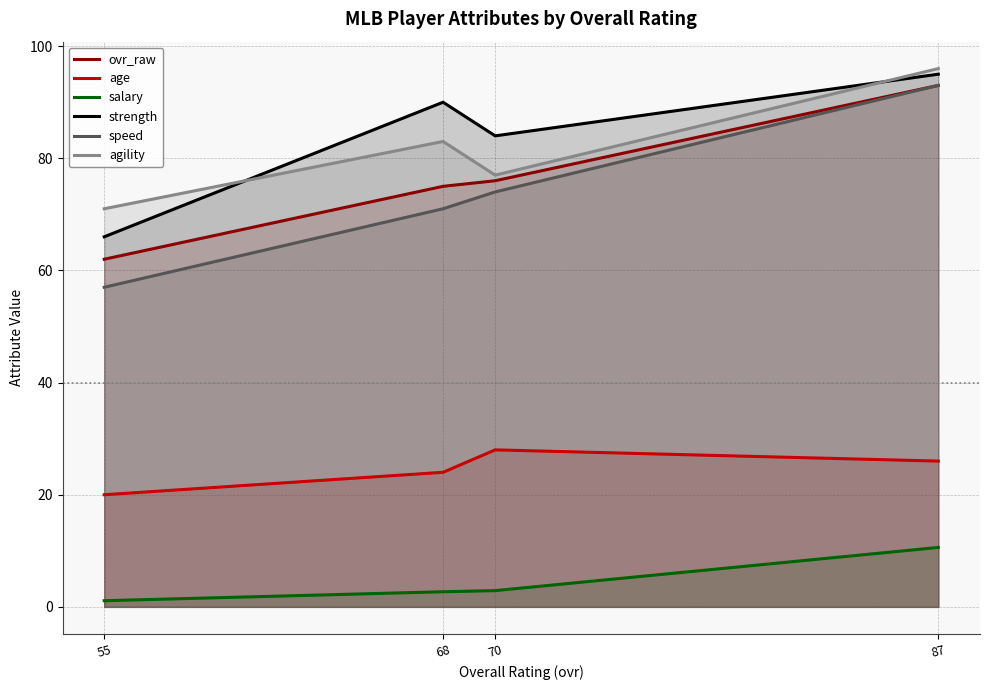

The value of speed at 68 is 121.6. True or false?

False